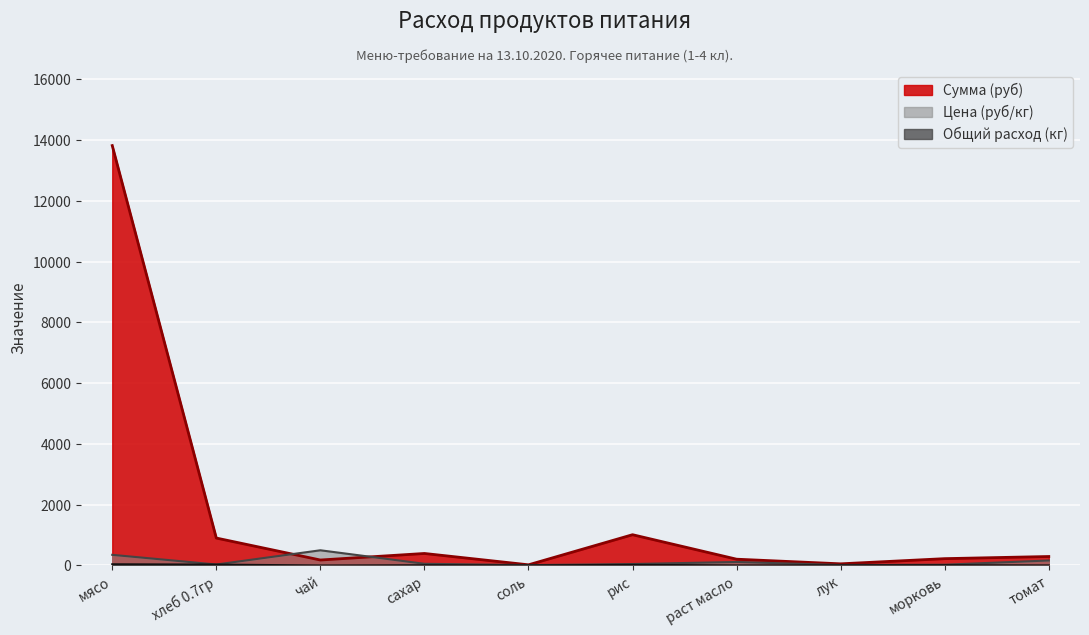

What is the sum of all Цена (руб/кг) values?

1314.7